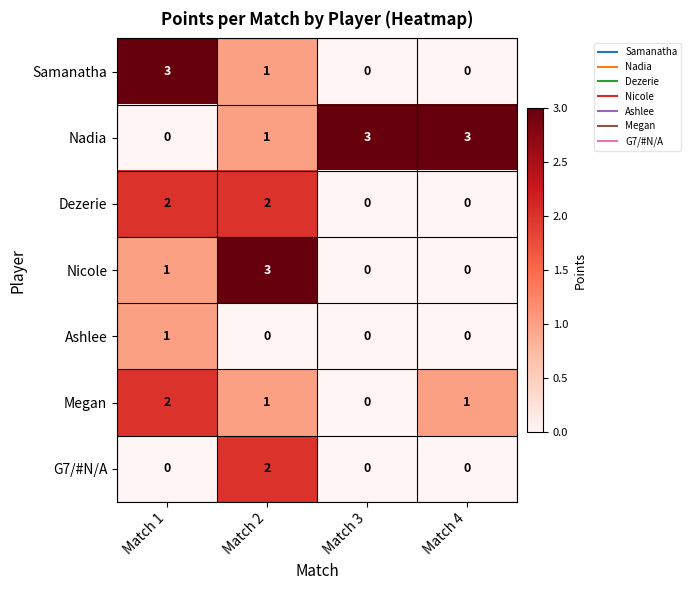

The value of Dezerie at Match 1 is 1. True or false?

False